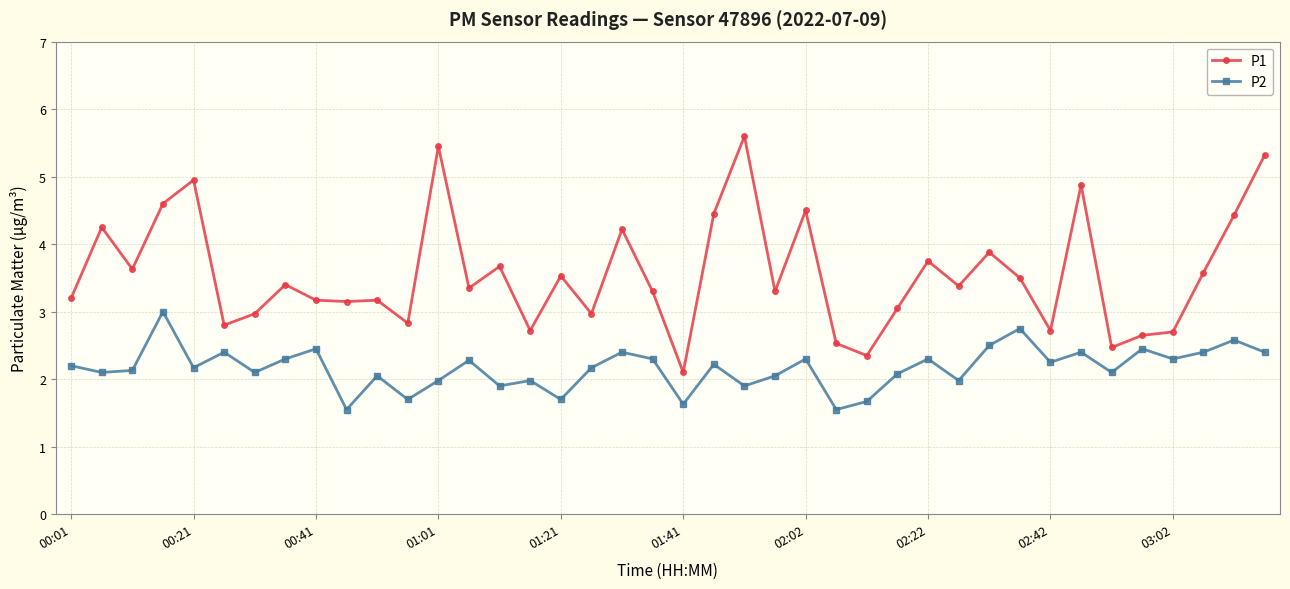

List the series in order of their overall mean, lowest first.

P2, P1